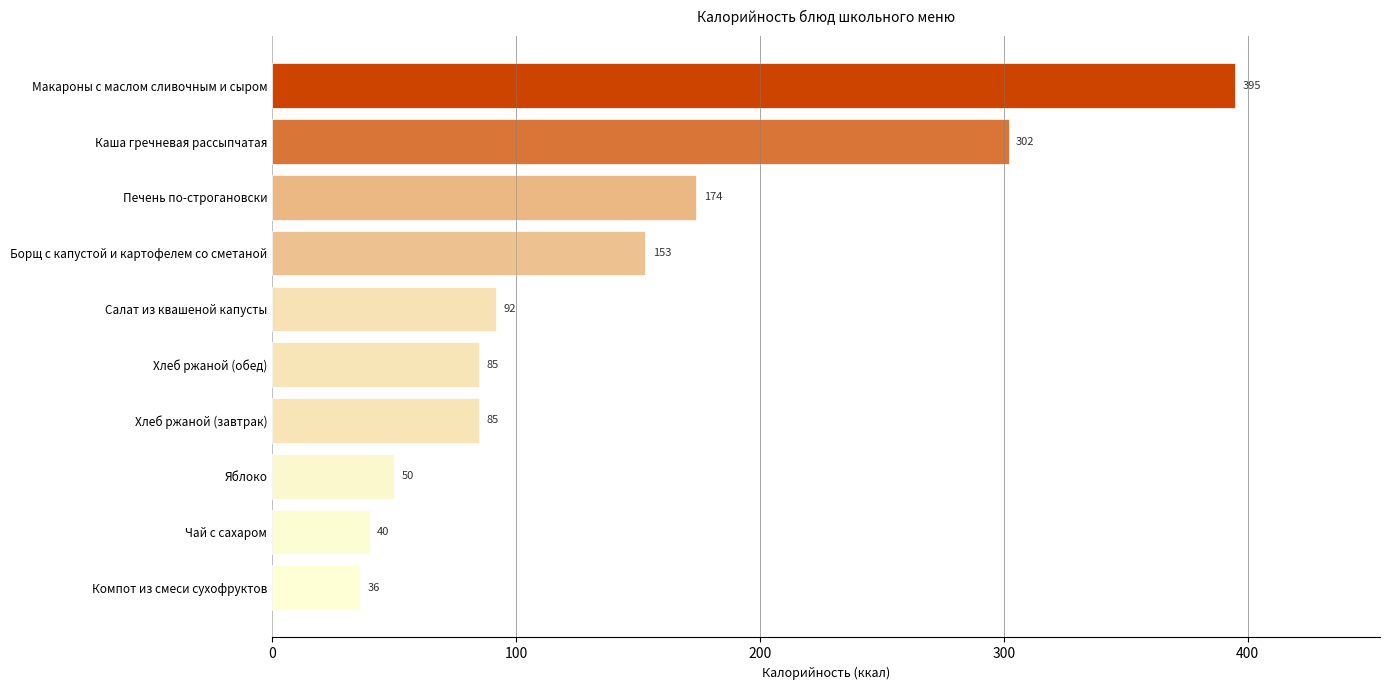

How many bars are there in total?

10